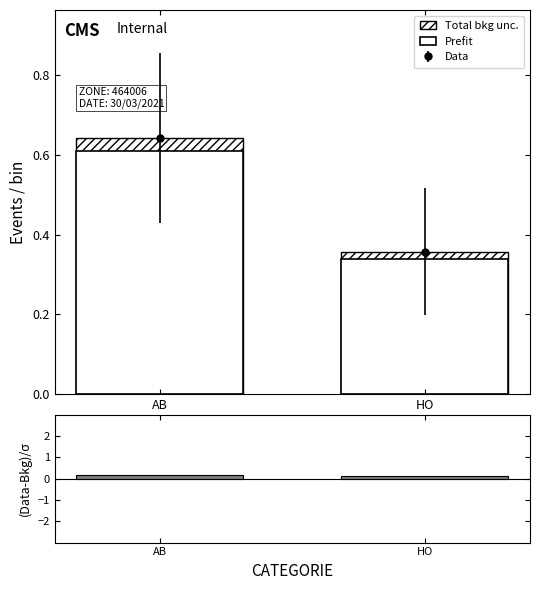

What is the maximum value shown in the chart?

0.6